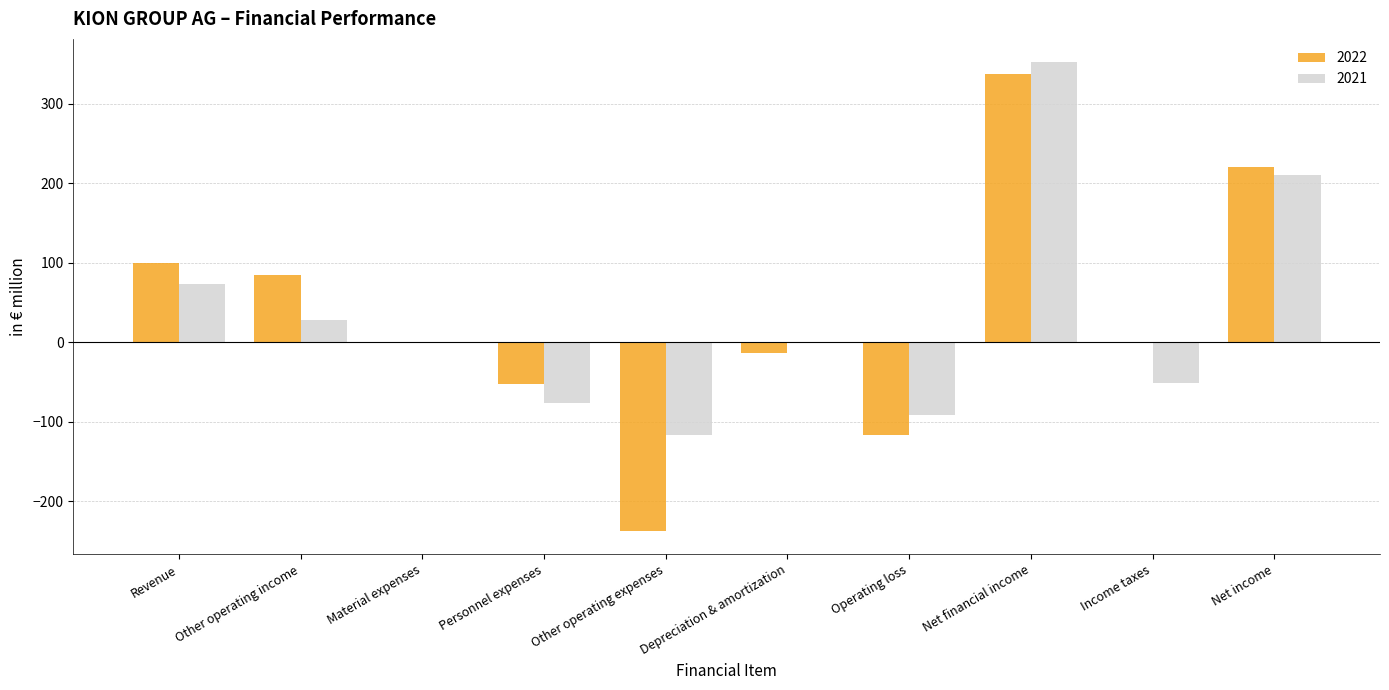

At which label is 2021 closest to 118?

Revenue